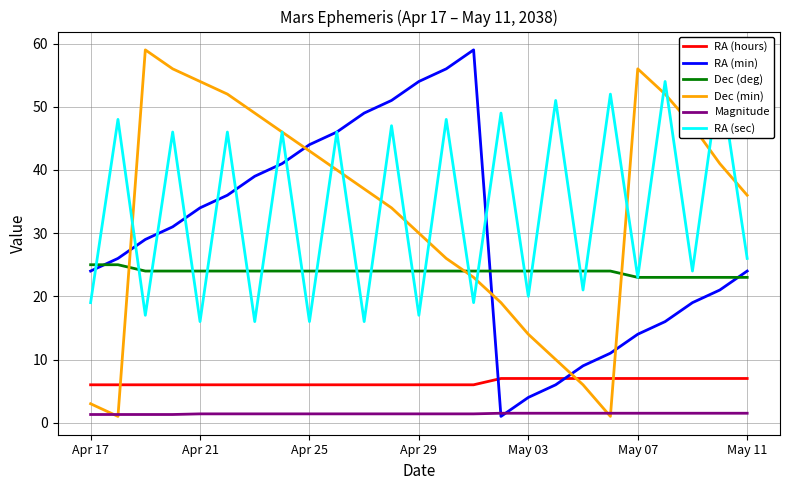

What position from the left is 22?

23